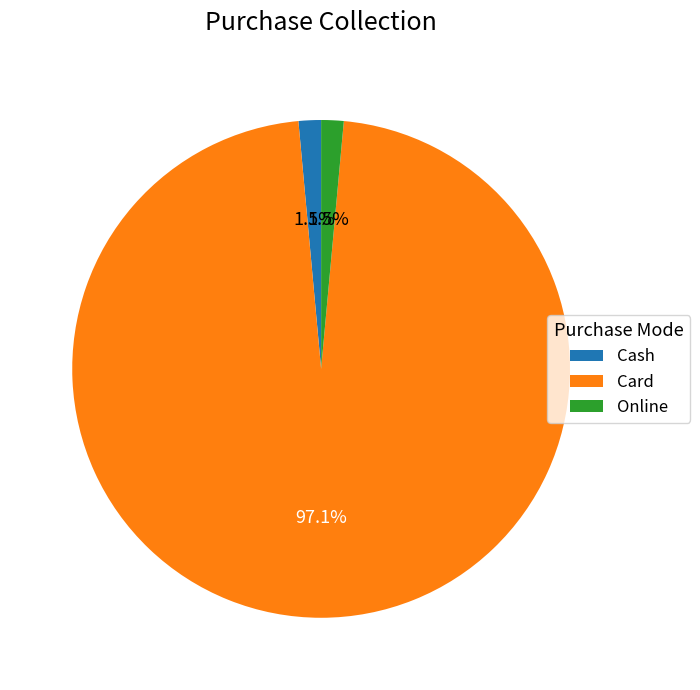

Combined, what portion of the pie is Card and Cash?

98.5%